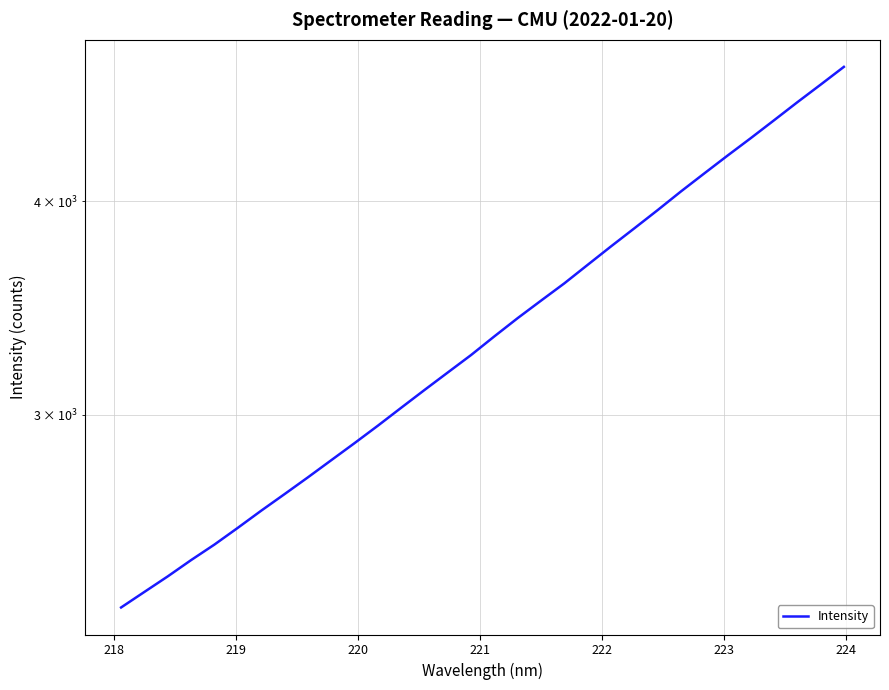

The chart shows a value of 4252.8 at 220. True or false?

False